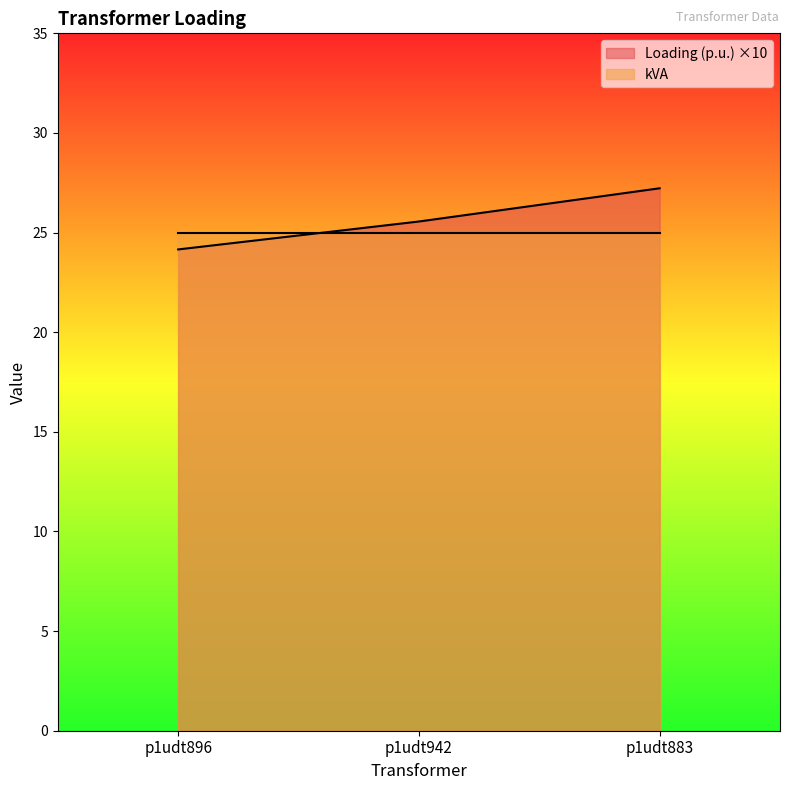

Between p1udt942 and p1udt896, which is larger?

p1udt942